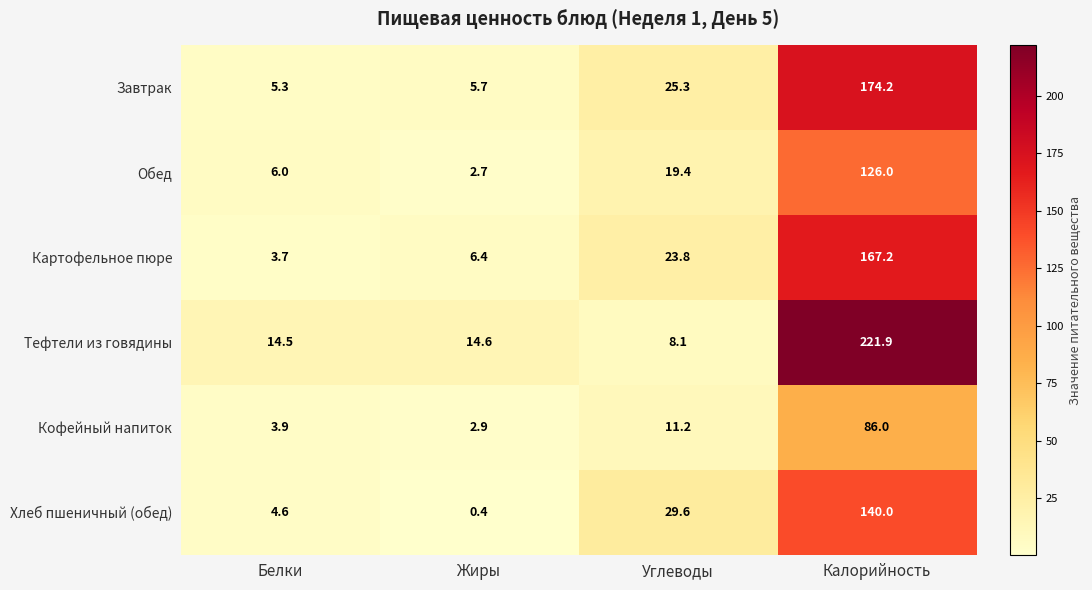

What is the difference between the maximum and second lowest values in the Обед series?

120.0